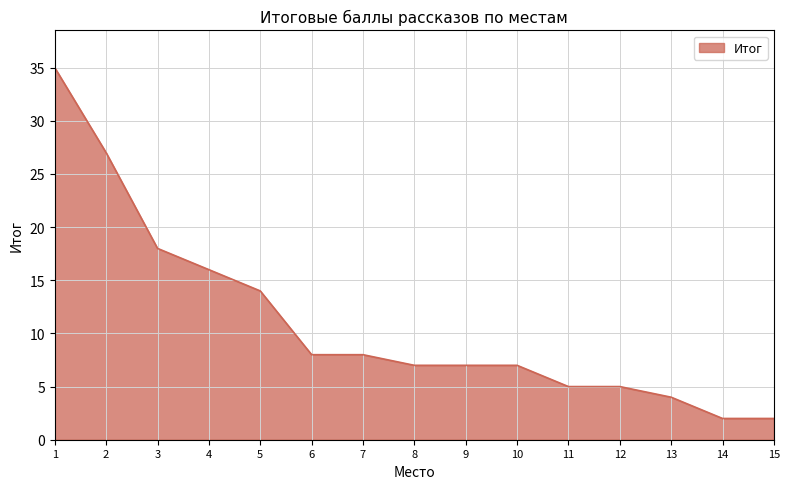

Does the chart display data point markers on the line(s)?

No